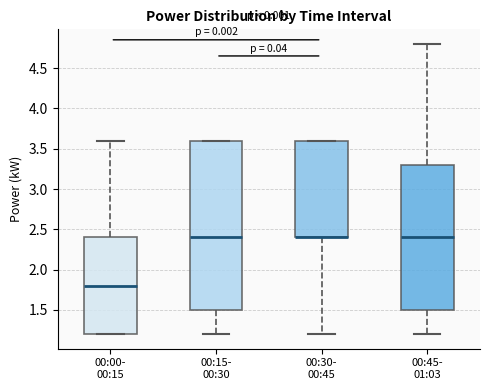

Reading left to right, read every box against the y-axis: the position of its median line, the range the box covers, and the ends of its whiskers. The values are not printed on the chart, so give them approximately, as read against the axis.

00:00- 00:15: median 1.8, box 1.2 to 2.4, whiskers 1.2 to 3.6
00:15- 00:30: median 2.4, box 1.5 to 3.6, whiskers 1.2 to 3.6
00:30- 00:45: median 2.4 (drawn on the box's lower edge), box 2.4 to 3.6, whiskers 1.2 to 3.6
00:45- 01:03: median 2.4, box 1.5 to 3.3, whiskers 1.2 to 4.8